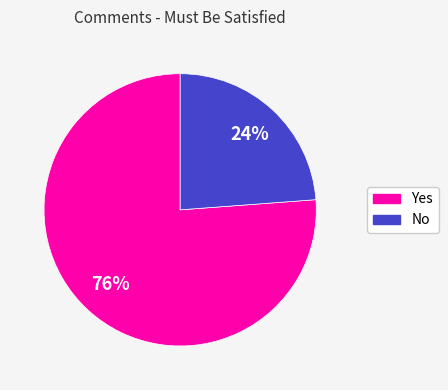

Which slice is the smallest?

No